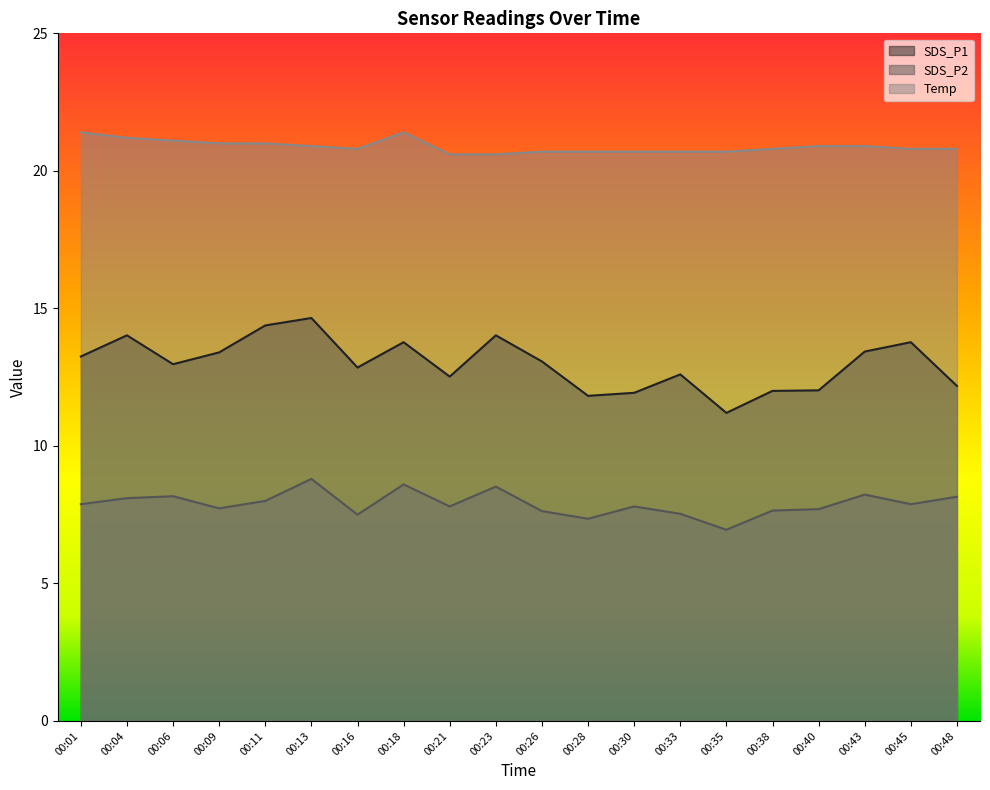

What value does the SDS_P2 series have at 00:16?

7.5